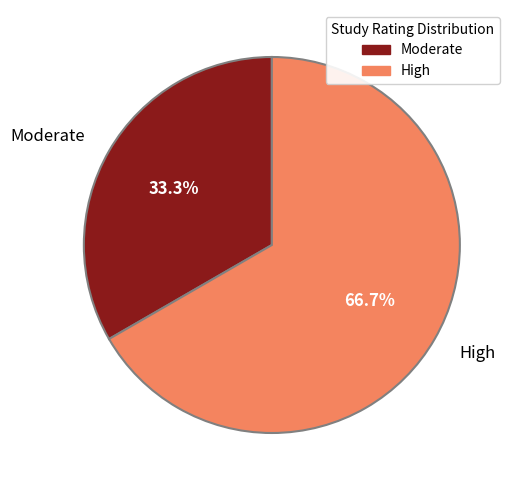

Count the number of slices in the pie.

2